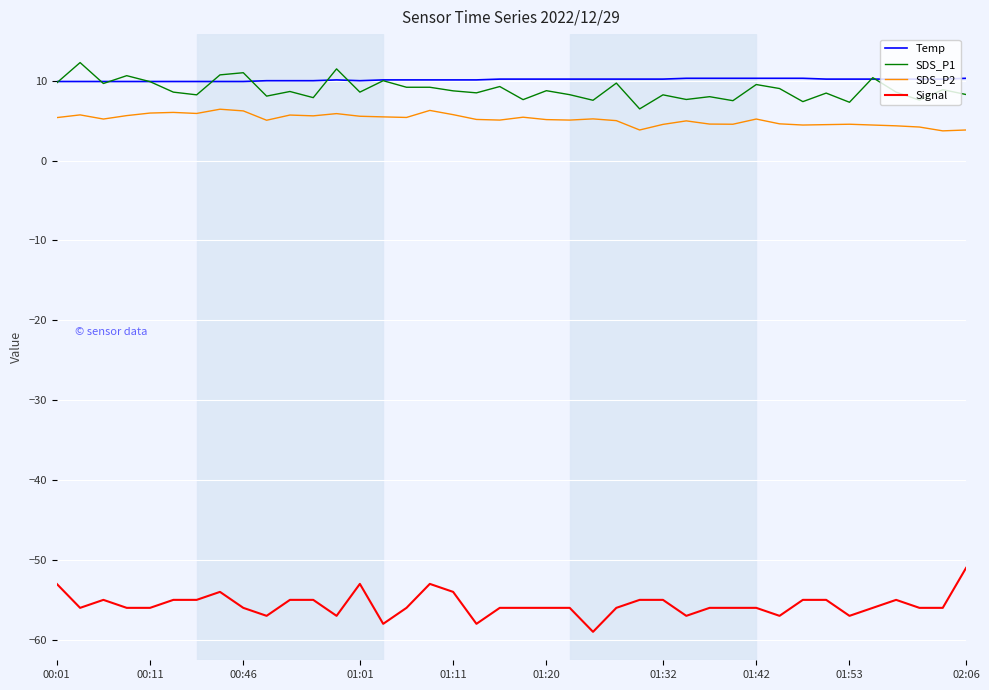

Which series has the largest total across all categories?

Temp